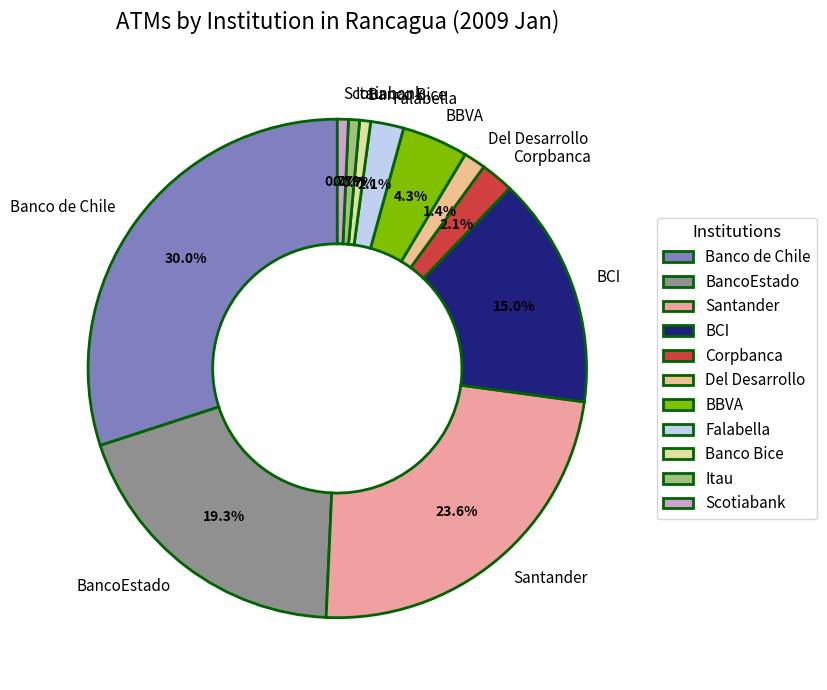

To the nearest percent, what is the average slice percentage?

9%